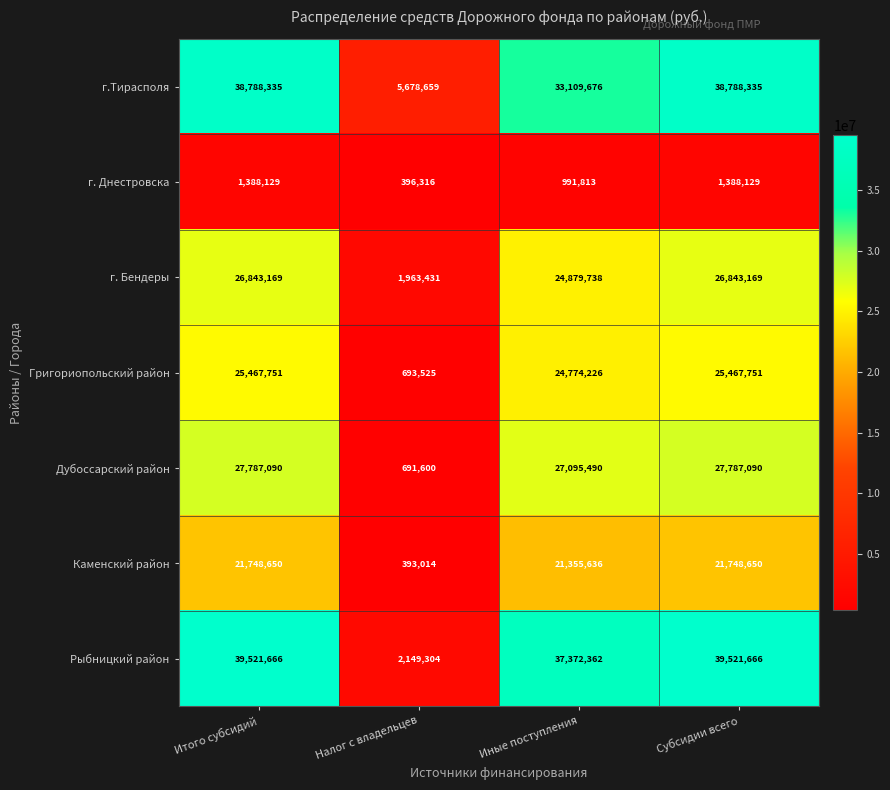

Which series has the widest spread of values?

Рыбницкий район